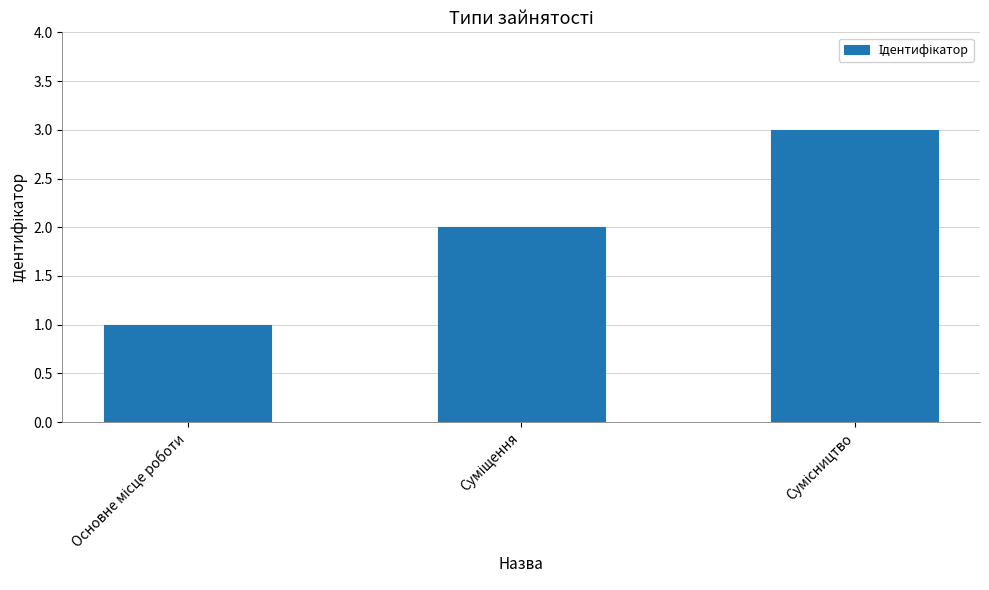

What is the greatest value displayed?

3